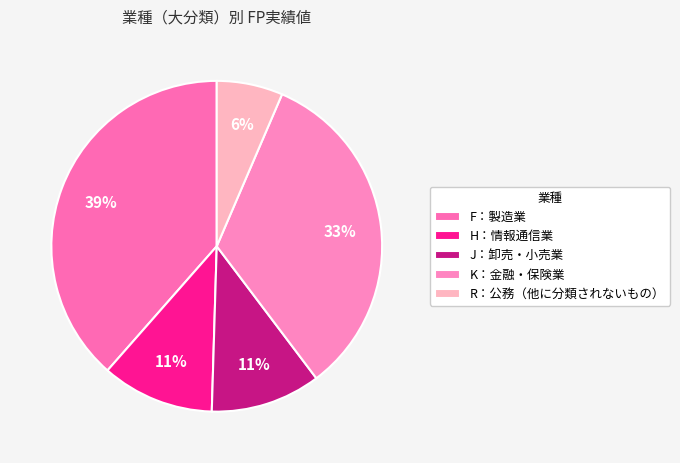

To the nearest percent, what is the average slice percentage?

20%